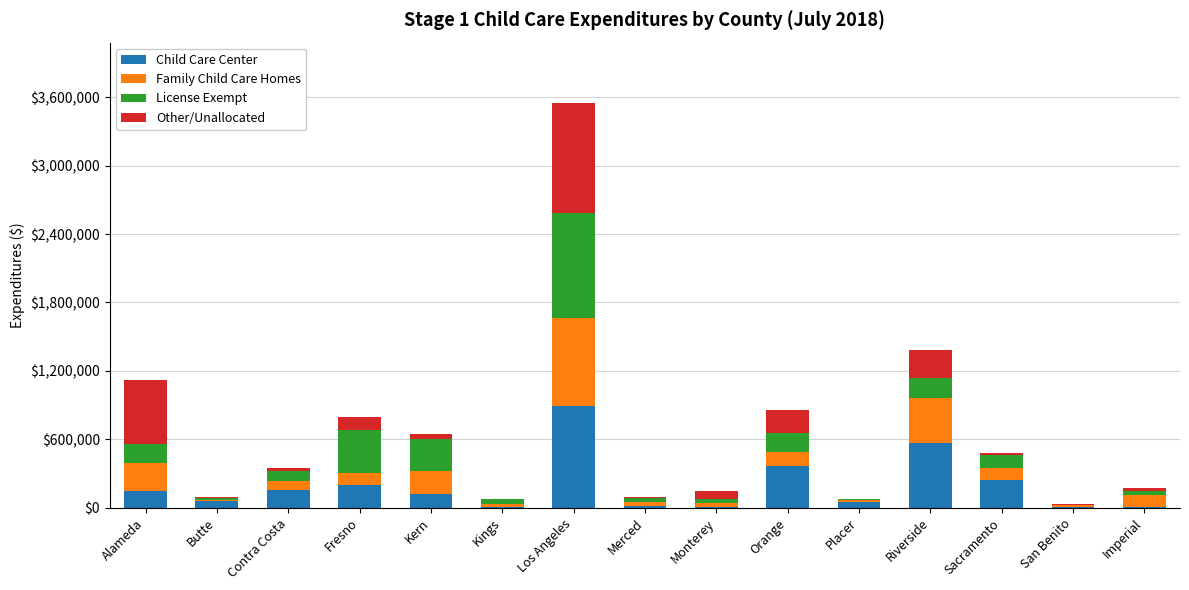

At which category is the sum across all series the highest?

Los Angeles